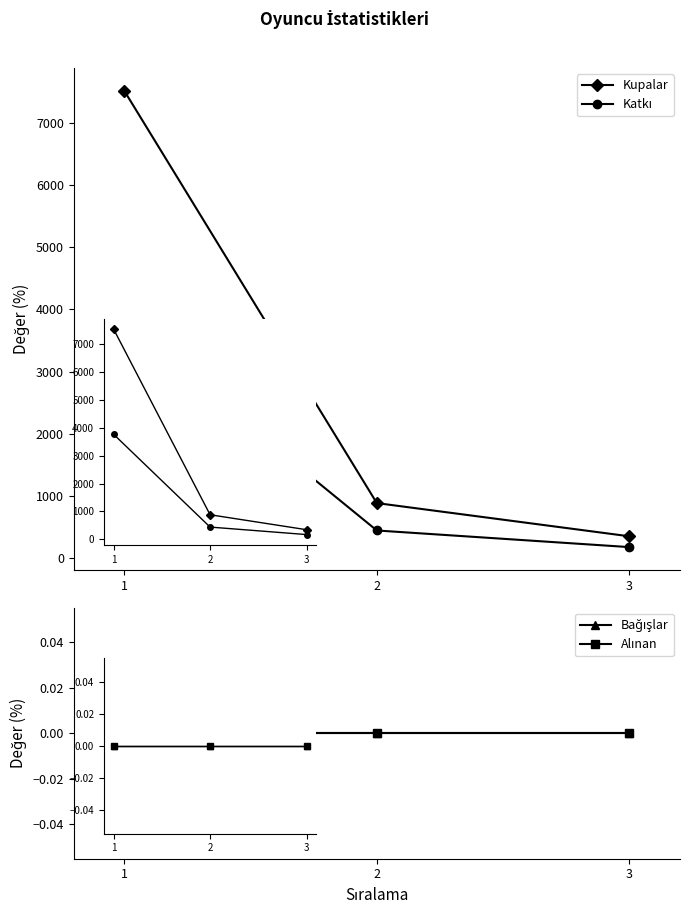

At which label is Bağışlar closest to 0?

1